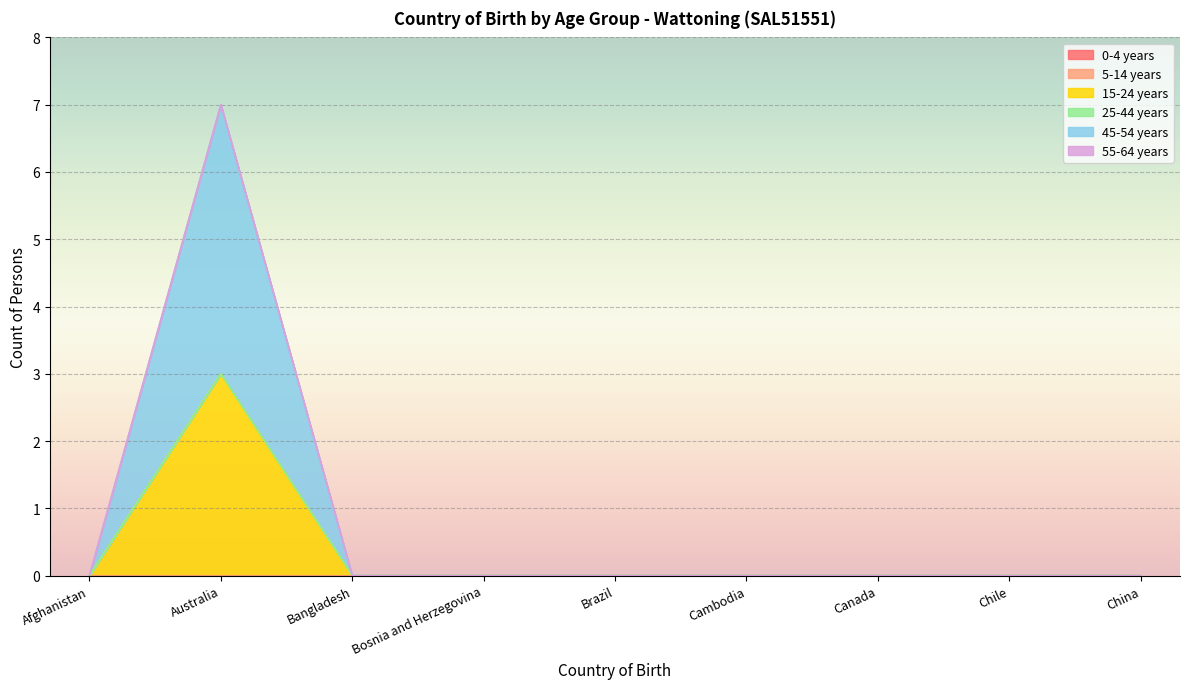

What is the greatest value displayed?

4